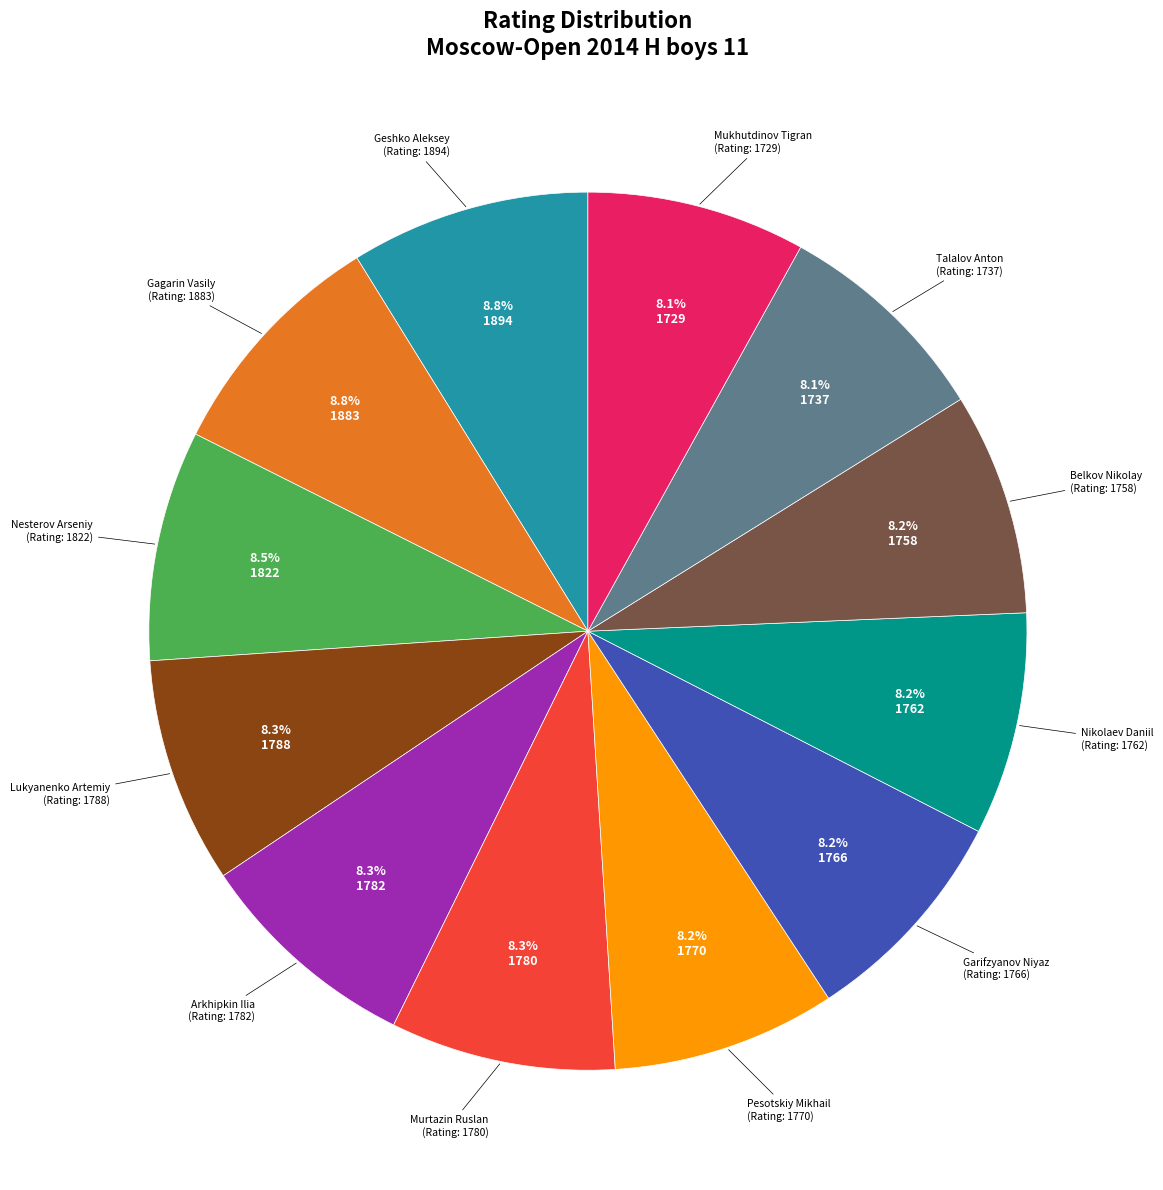

Is there a majority slice in this chart?

No